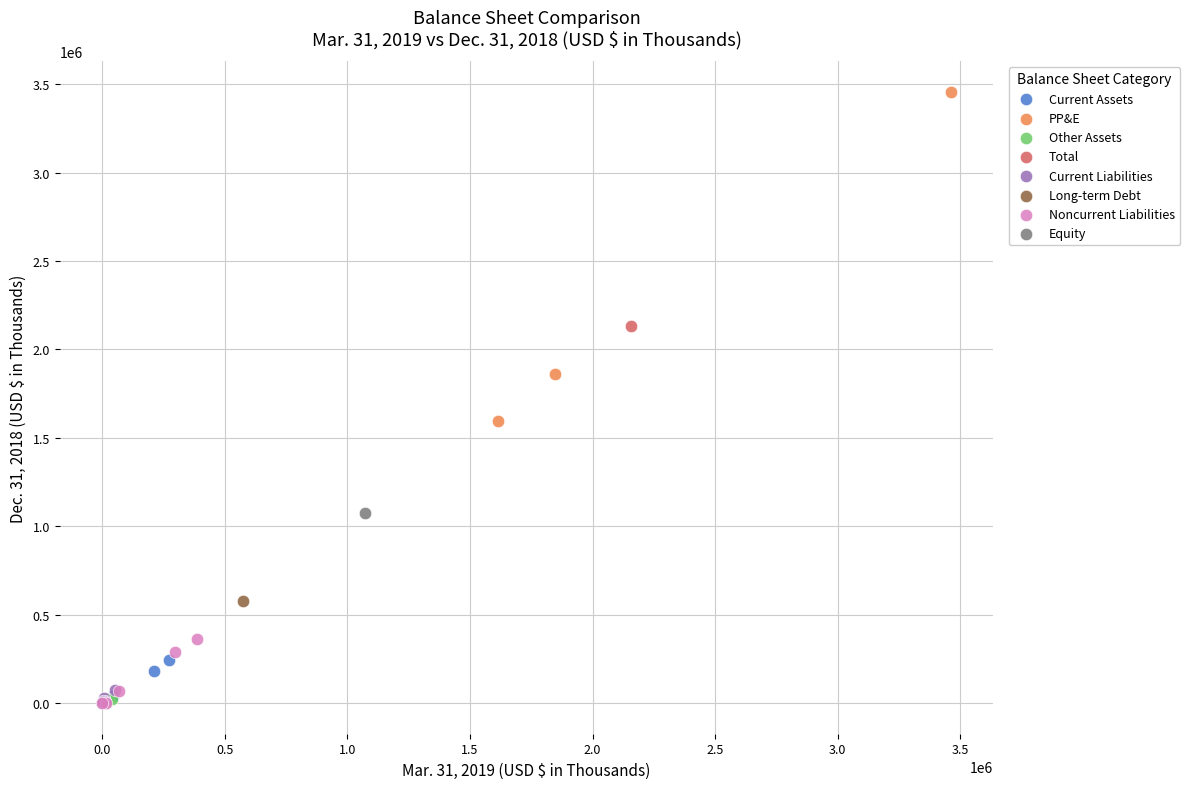

Which series contains the highest Y value?

PP&E